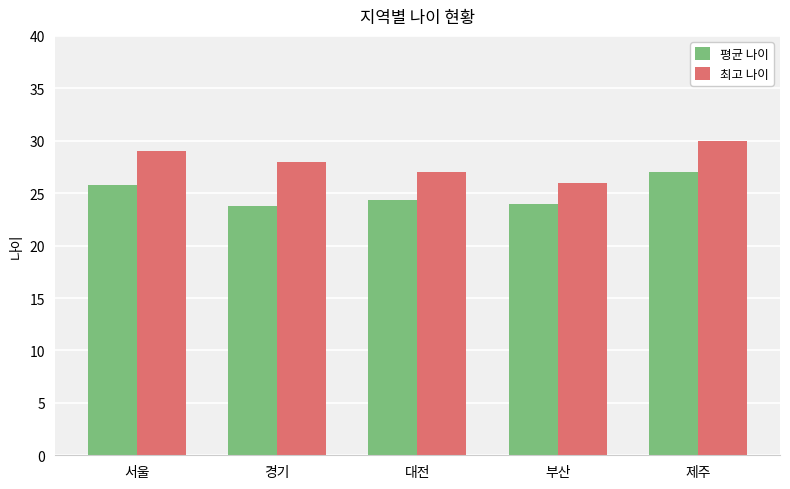

Which category has the highest value across all series?

제주